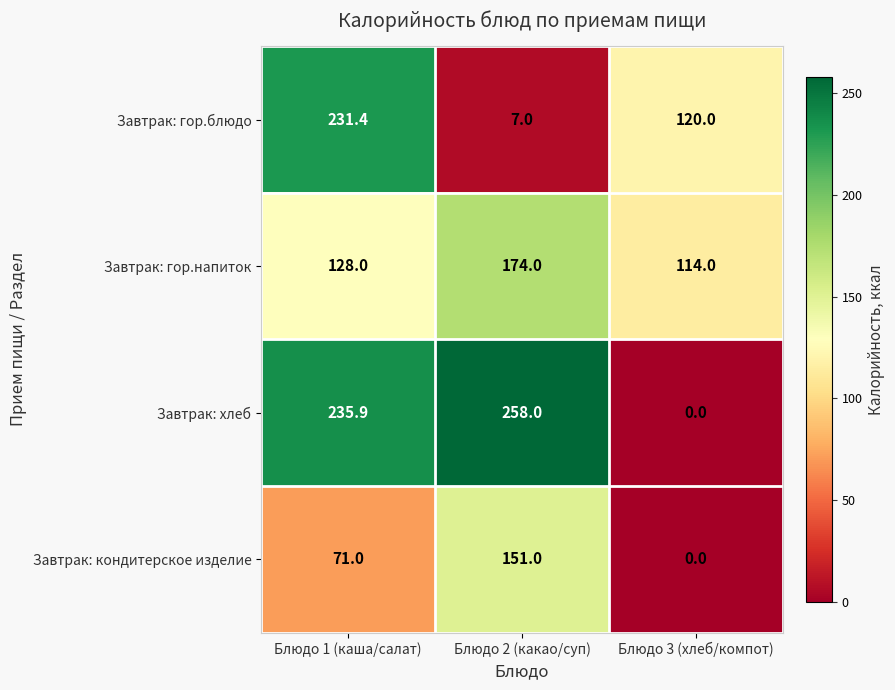

Read the Завтрак: хлеб value at Блюдо 2 (какао/суп).

258.0